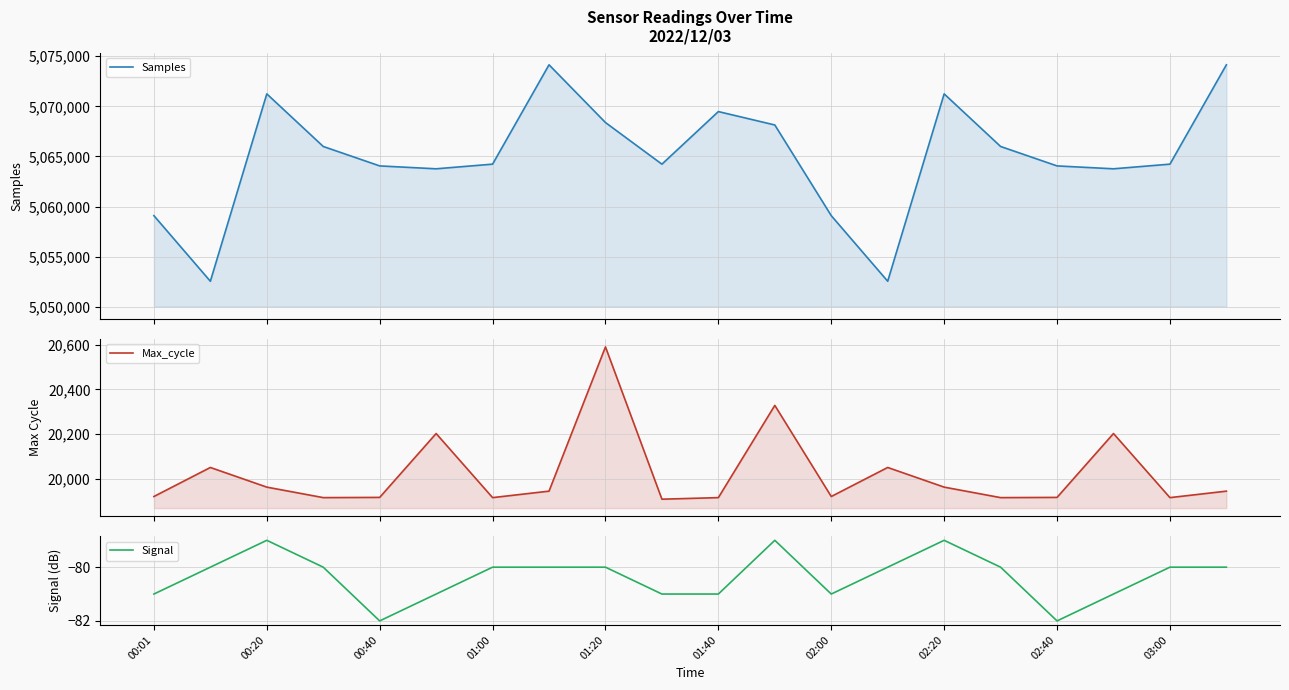

What is the approximate value of Signal at 02:00?

-81